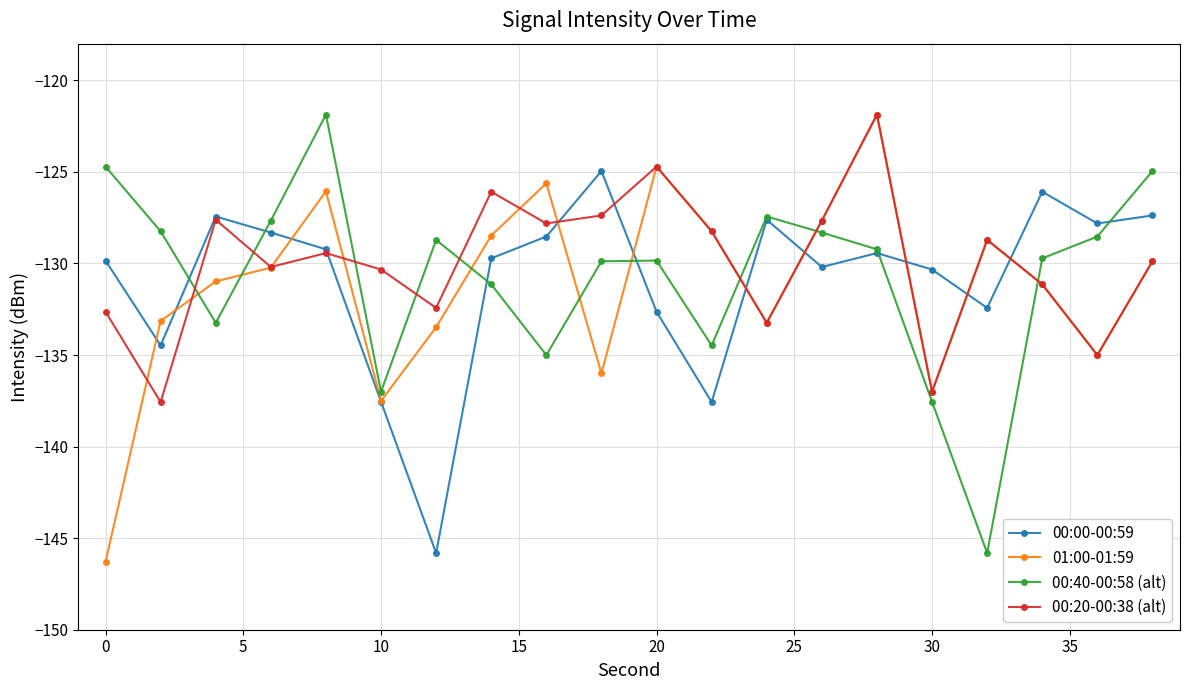

In 00:00-00:59, how many points are higher than both neighbors (excluding endpoints)?

5